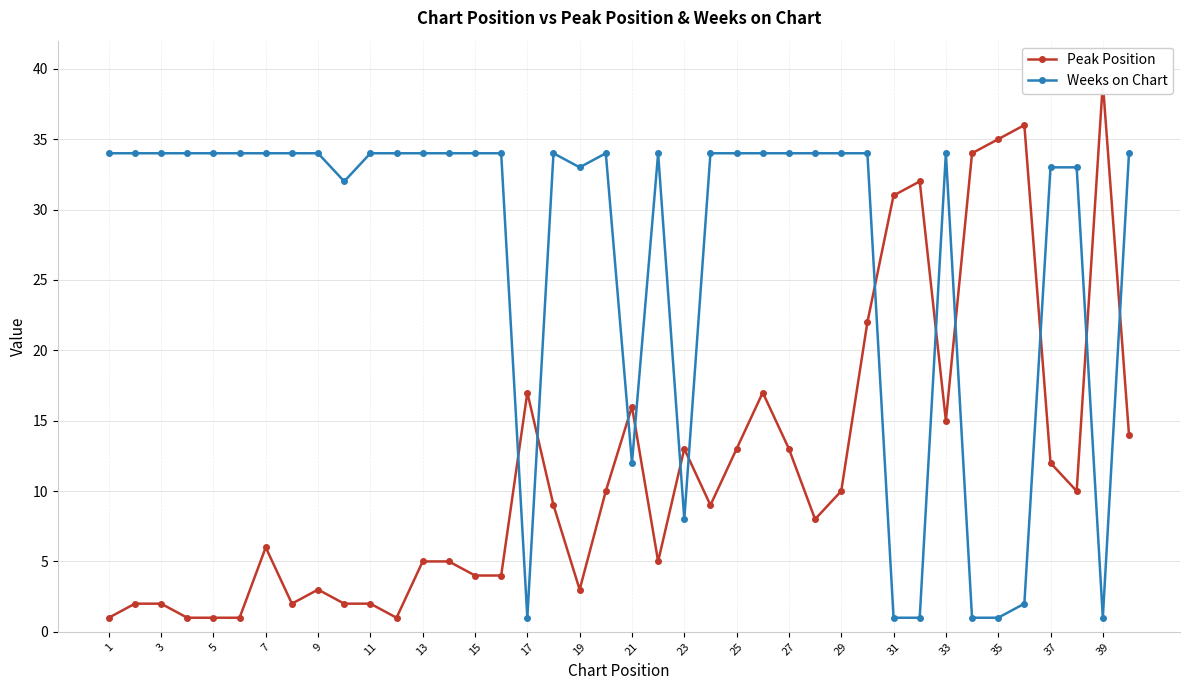

Where is Weeks on Chart nearest to the value 17?

21